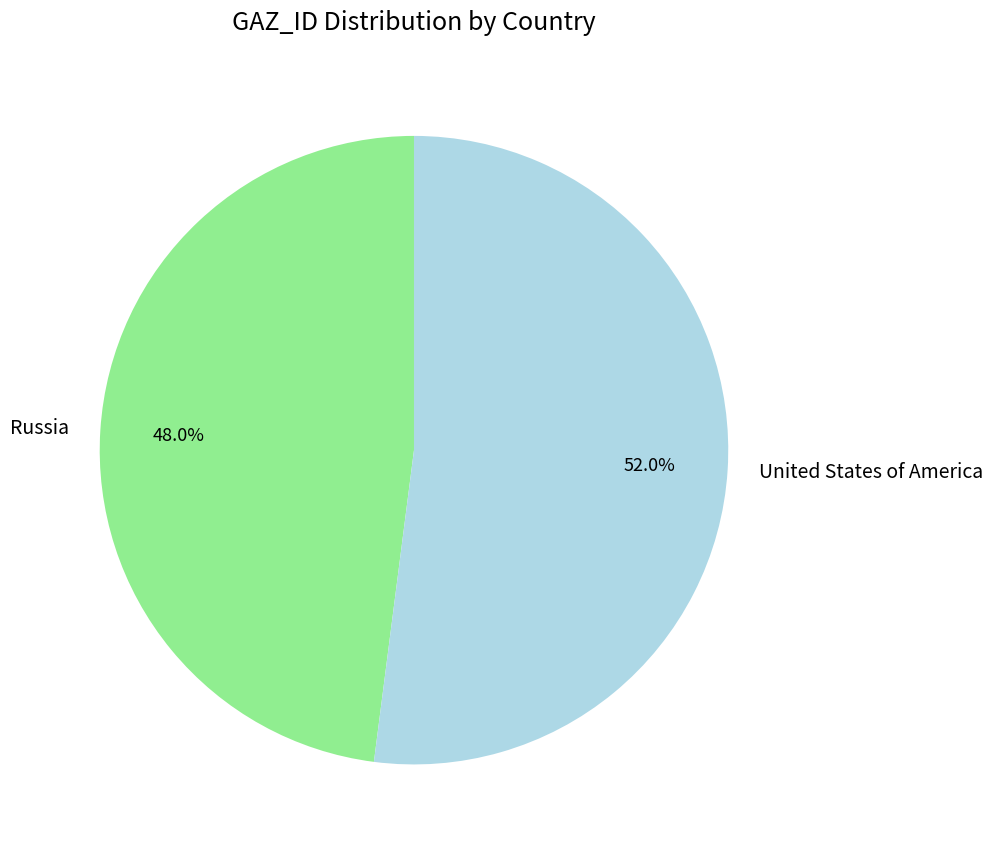

Which has a higher value, United States of America or Russia?

United States of America